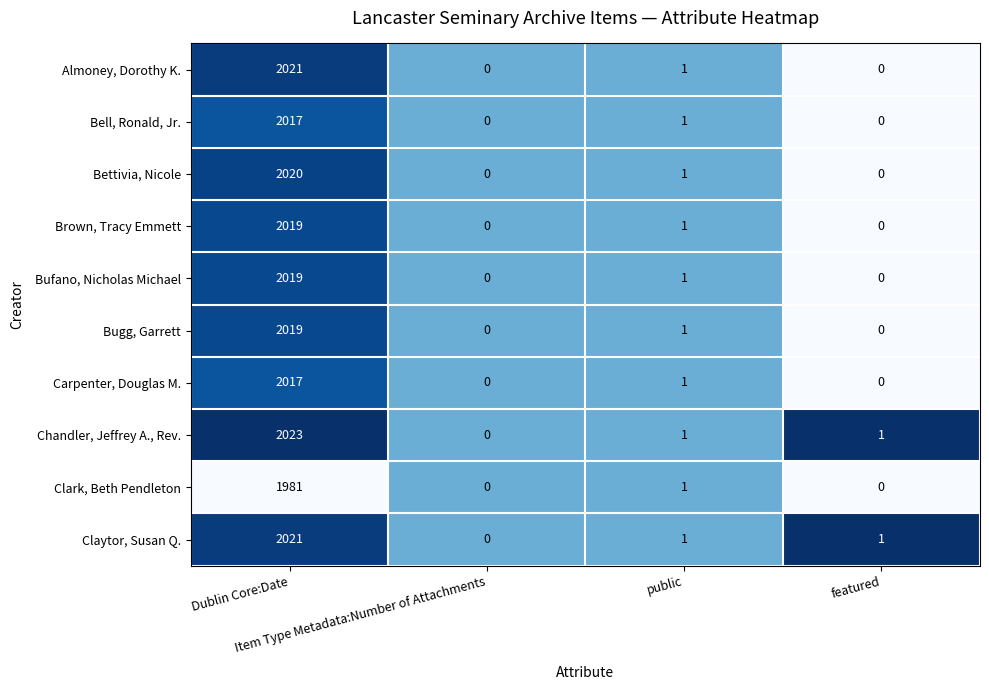

What is the sum of all Claytor, Susan Q. values?

2023